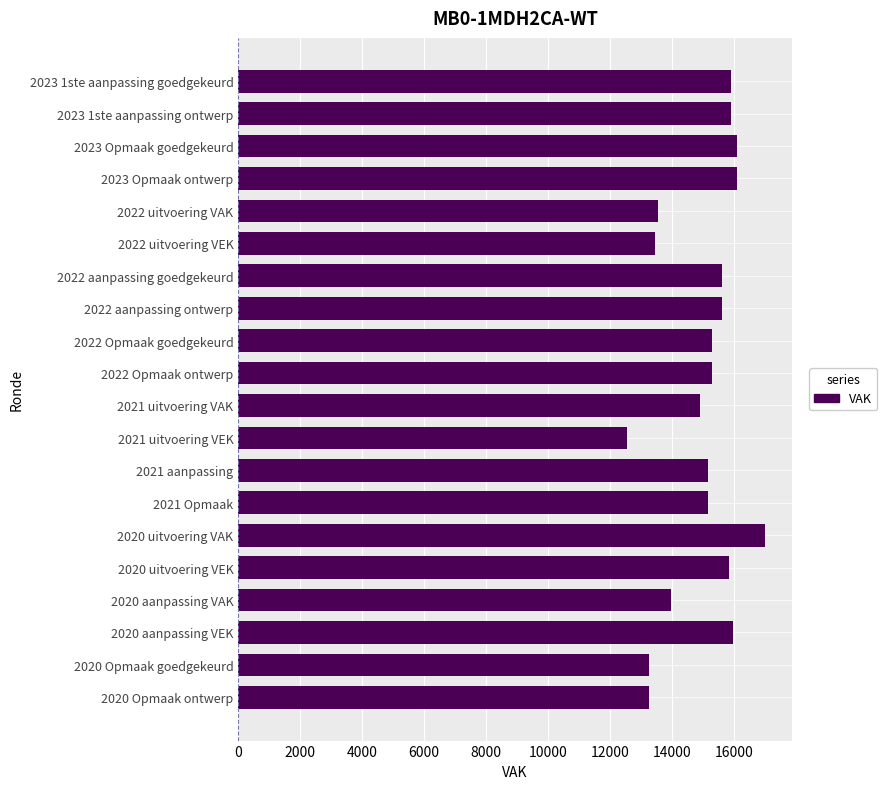

How many bars are there in total?

20